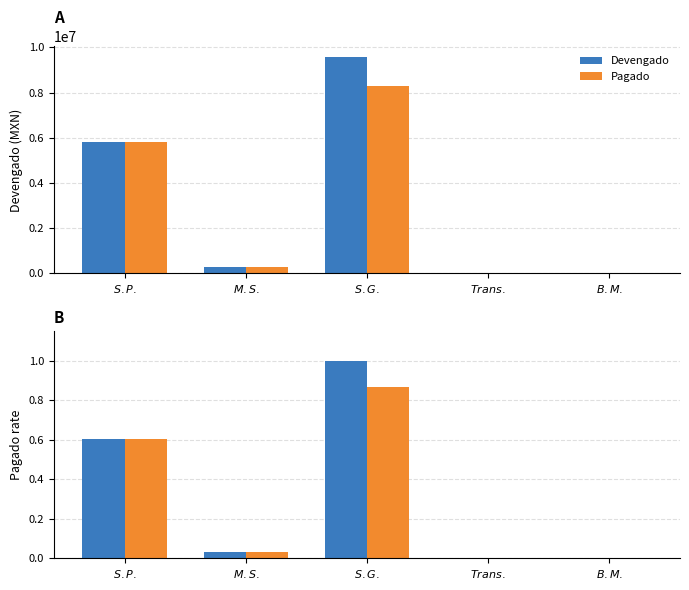

What is the difference between the Pagado values at $B.M.$ and $S.G.$?

0.9